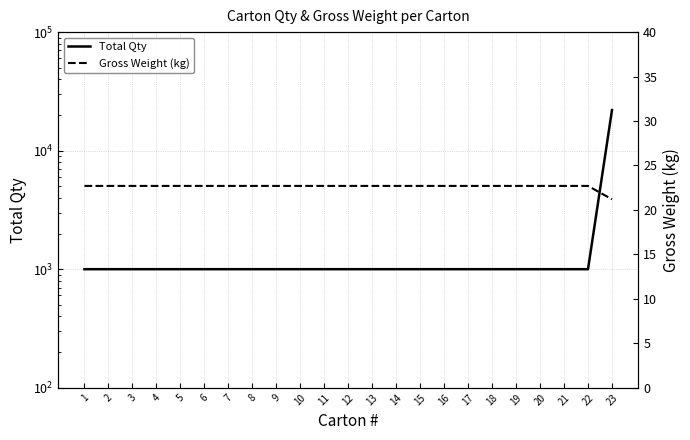

Rank the categories by Gross Weight (kg) value from lowest to highest.

23, 1, 2, 3, 4, 5, 6, 7, 8, 9, 10, 11, 12, 13, 14, 15, 16, 17, 18, 19, 20, 21, 22